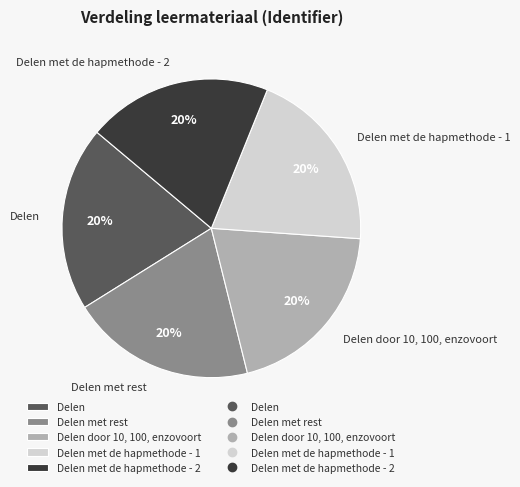

Combined, do Delen met rest and Delen account for over 50%?

No